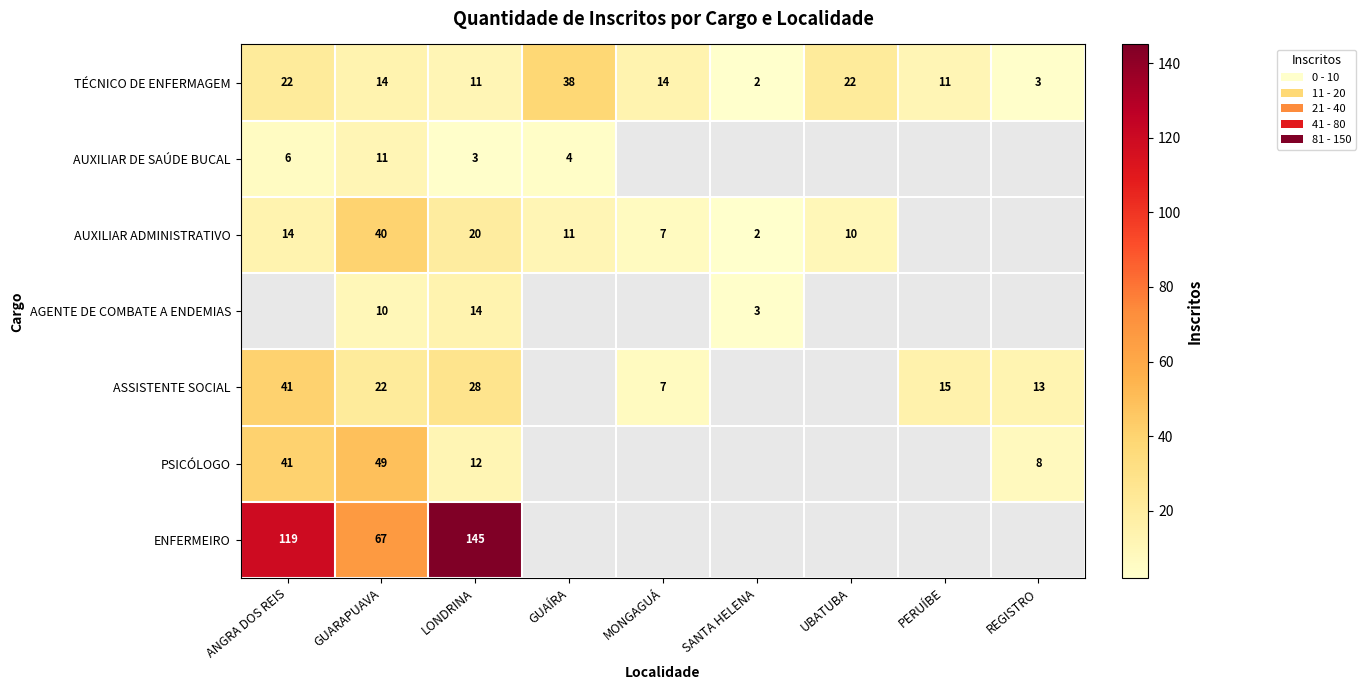

What is the difference between the ASSISTENTE SOCIAL values at REGISTRO and LONDRINA?

15